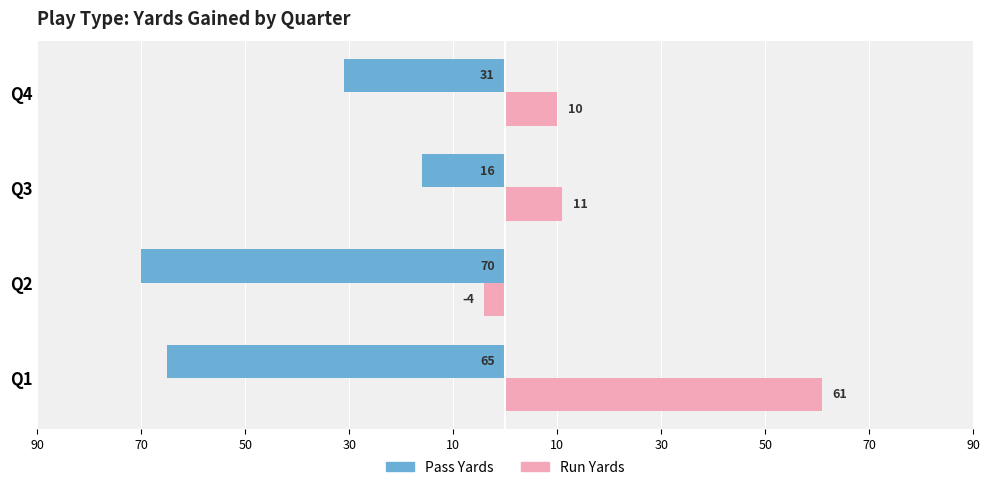

What is the average value of the Run Yards series?

20